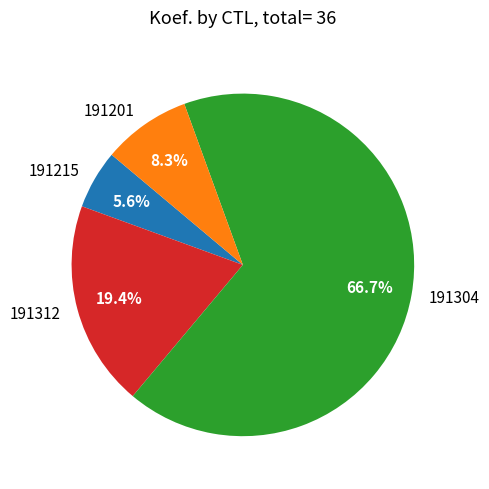

Is it true that 191201 is 23% of the pie?

False